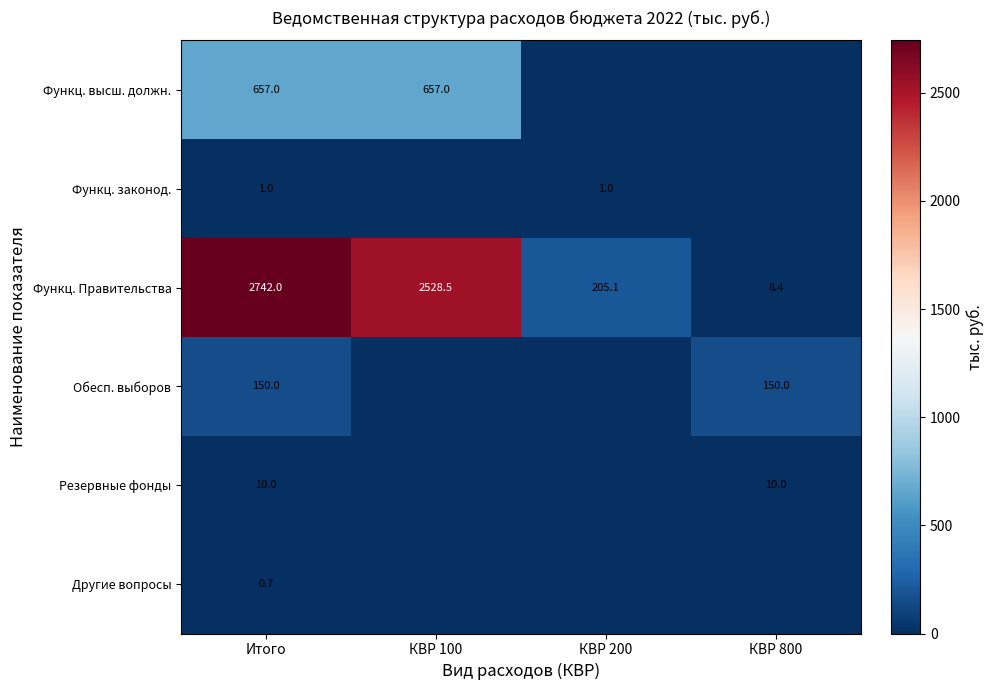

The value of Обесп. выборов at КВР 800 is 240.7. True or false?

False